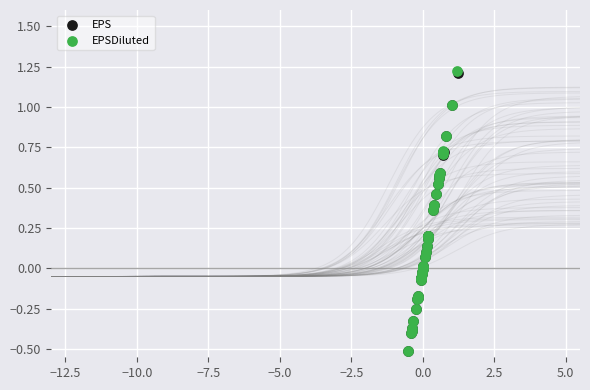

Which series has the largest Y range (max minus min)?

EPSDiluted